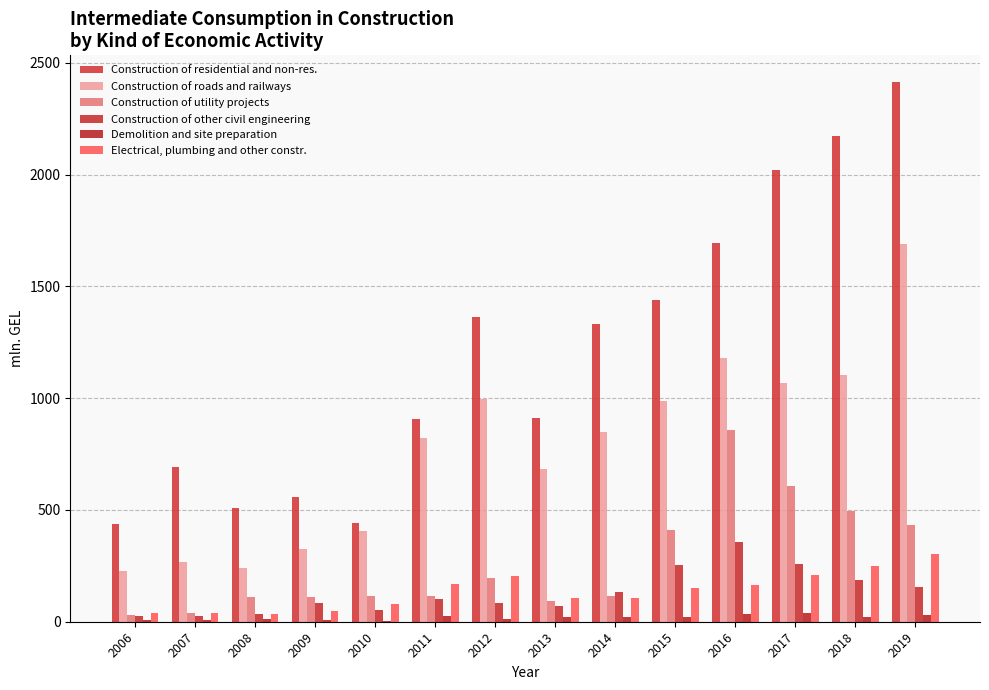

List the series in order of their peak value, highest first.

Construction of residential and non-res., Construction of roads and railways, Construction of utility projects, Construction of other civil engineering, Electrical, plumbing and other constr., Demolition and site preparation